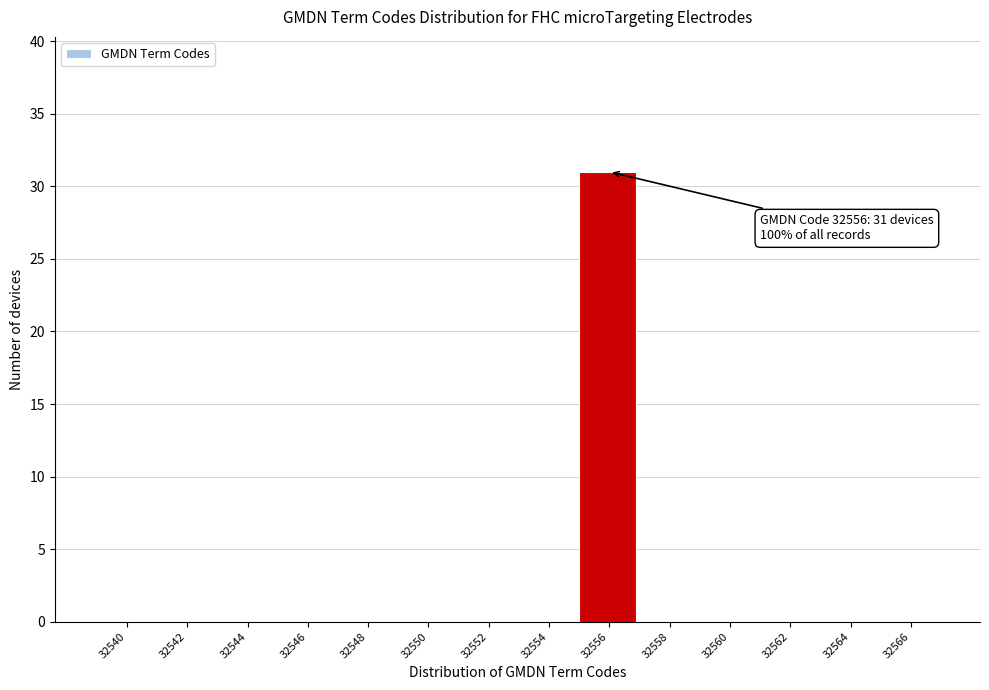

Reading left to right, list all the values displayed in this chart.

32540=0	32542=0	32544=0	32546=0	32548=0	32550=0	32552=0	32554=0	32556=31	32558=0	32560=0	32562=0	32564=0	32566=0